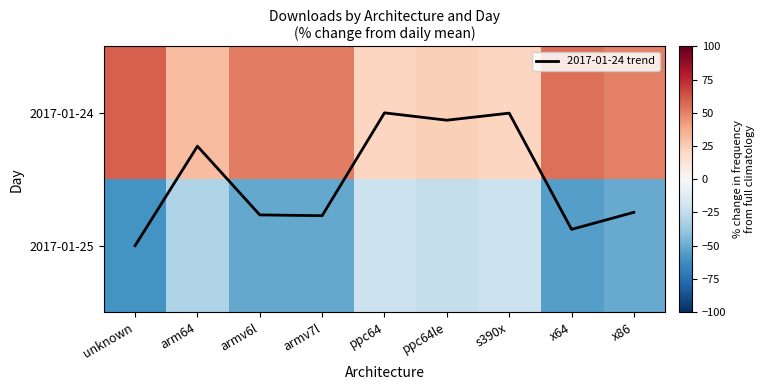

Is it true that 2017-01-24 equals 82.5 at x86?

False